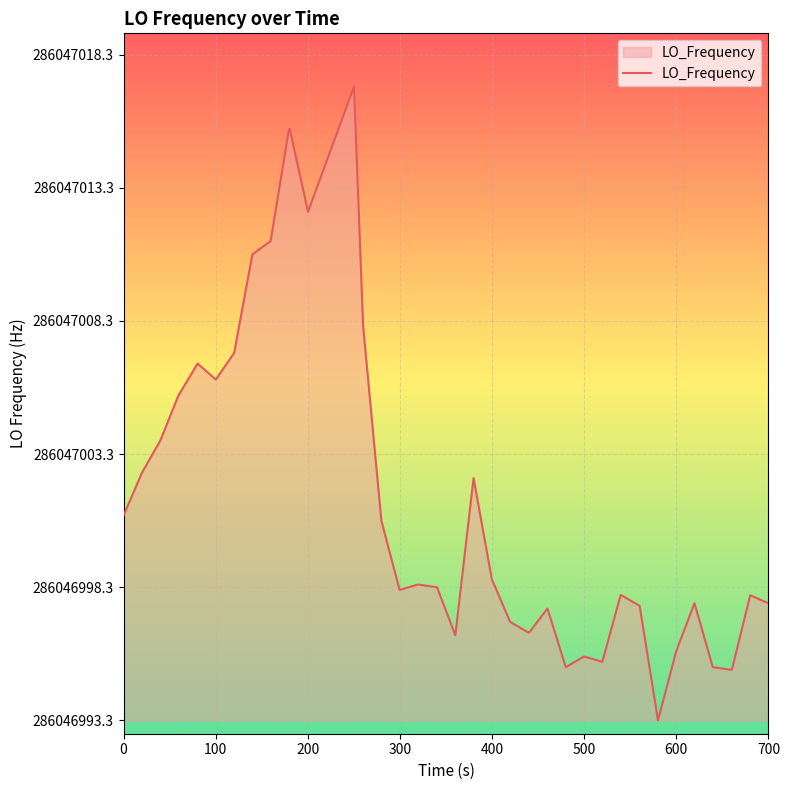

Does the chart have visible grid lines?

Yes